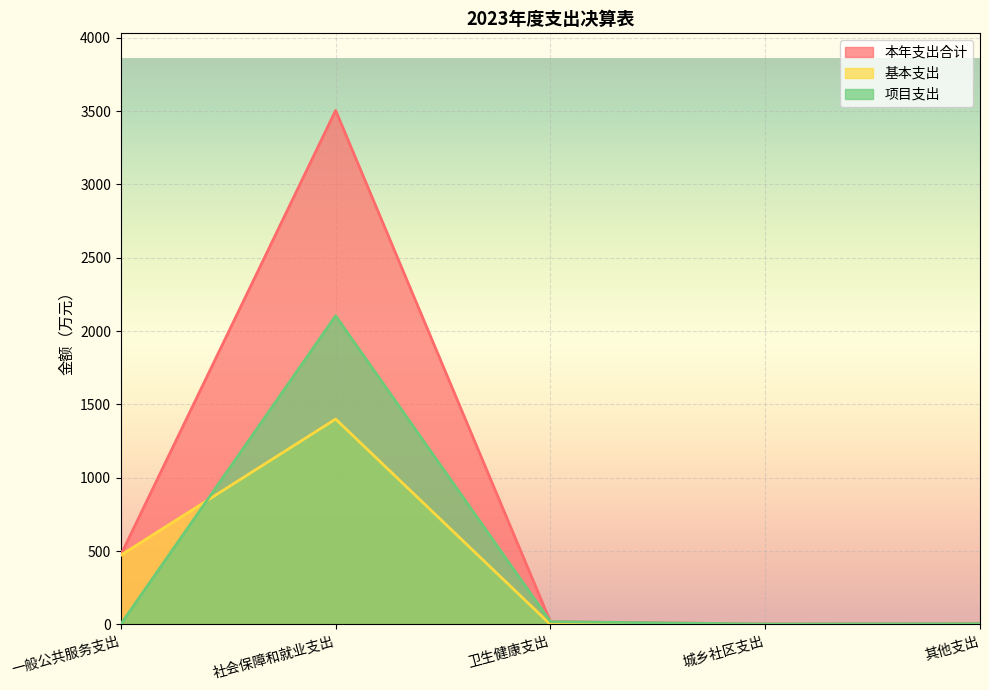

What is the label of the 5th point from the right?

一般公共服务支出